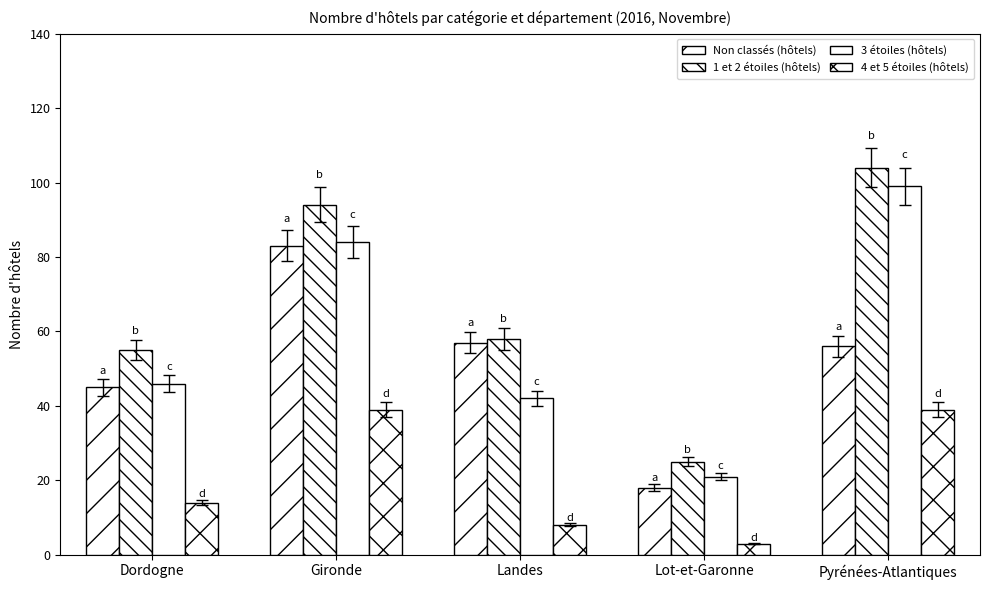

Does the chart contain any negative values?

No